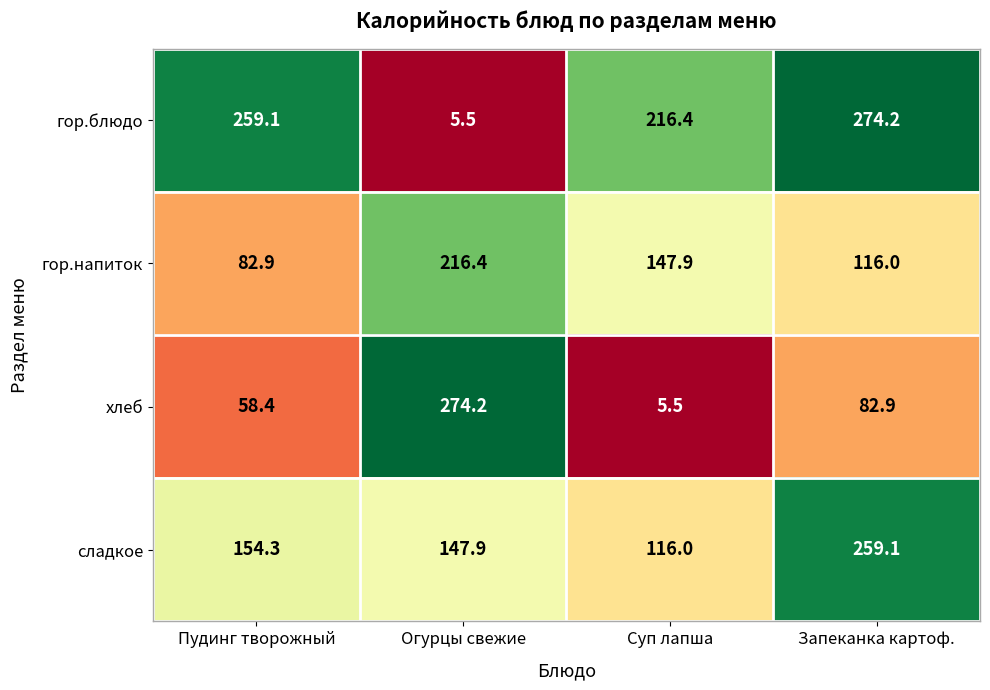

What is the total value across all series at Пудинг творожный?

554.7